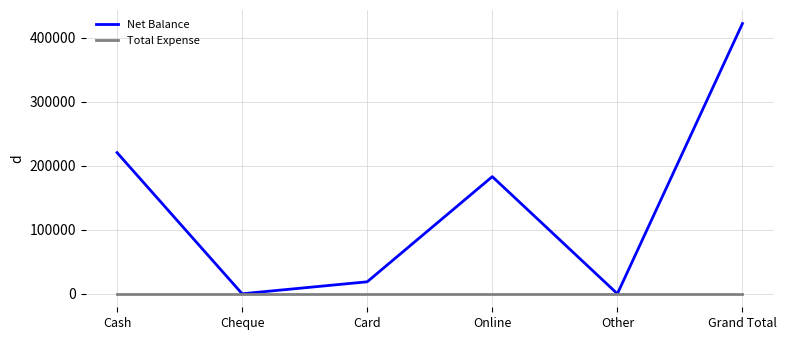

Which series has the widest spread of values?

Net Balance